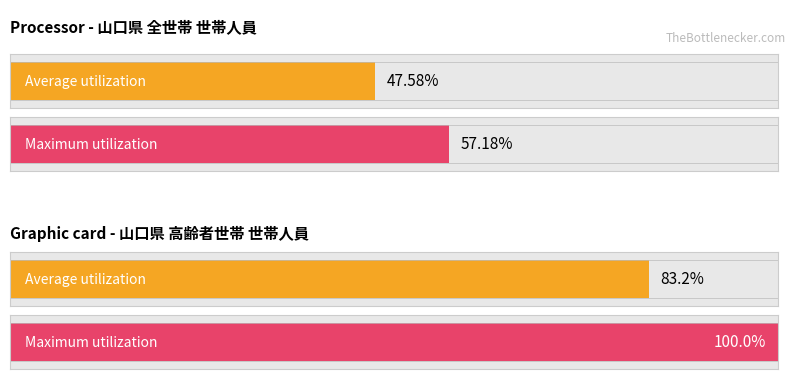

The Maximum utilization series shows 0.2 at 11_高齢者のいる世帯. True or false?

False